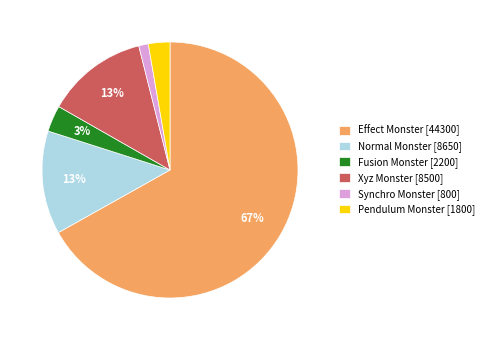

Do Pendulum Monster [1800] and Normal Monster [8650] together represent more than half of the pie?

No